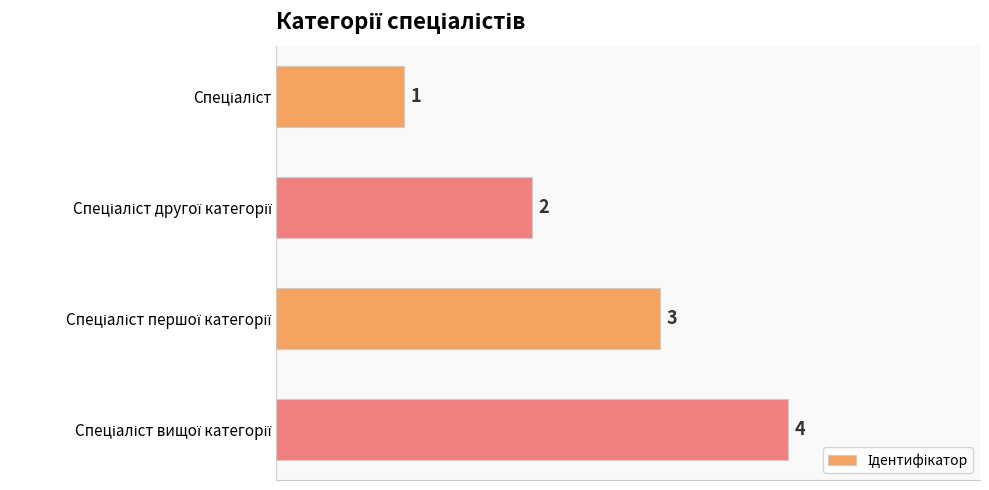

What is the difference between the maximum and minimum values?

3